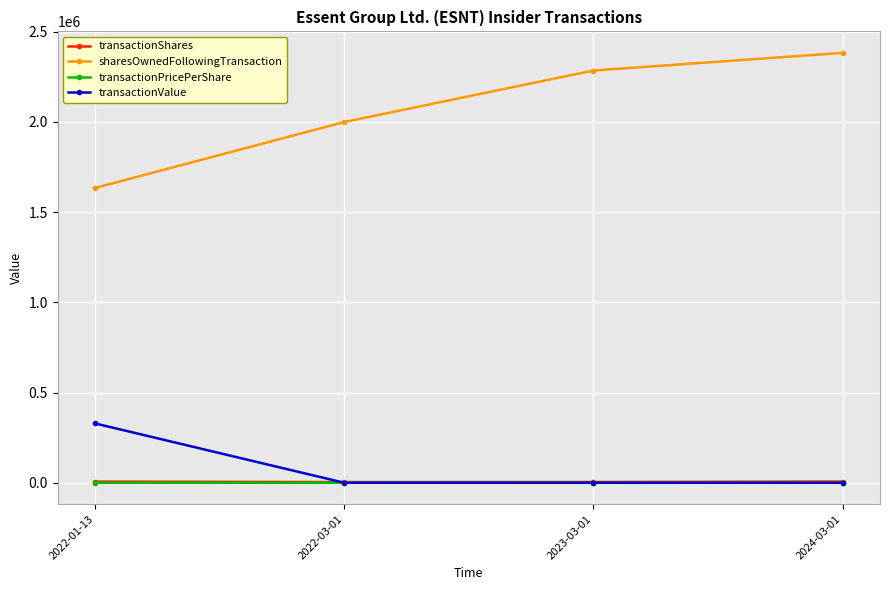

True or false: sharesOwnedFollowingTransaction and transactionValue intersect in this chart.

False